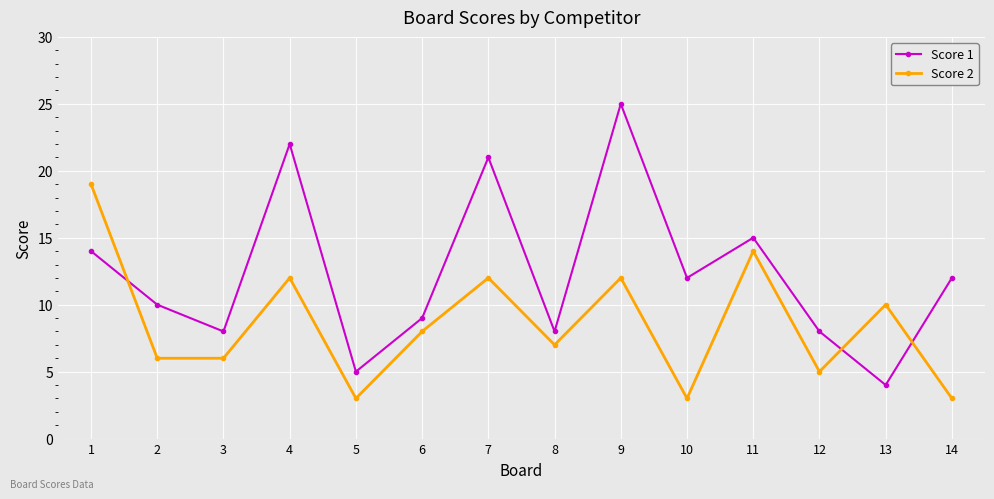

Reading left to right, extract all data points from this chart.

Score 1: 1=14	2=10	3=8	4=22	5=5	6=9	7=21	8=8	9=25	10=12	11=15	12=8	13=4	14=12
Score 2: 1=19	2=6	3=6	4=12	5=3	6=8	7=12	8=7	9=12	10=3	11=14	12=5	13=10	14=3